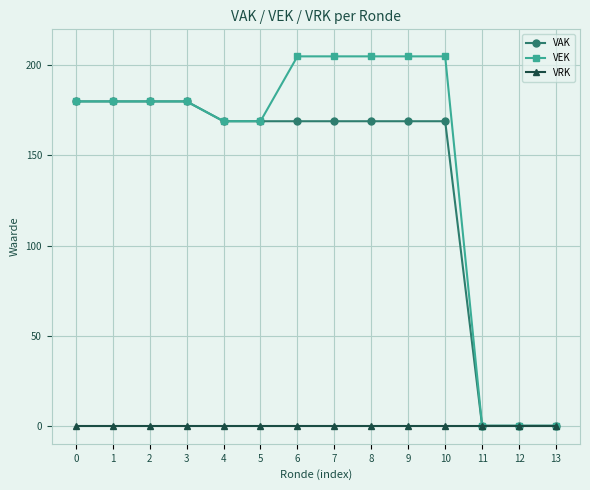

What are all the series names shown in the legend?

VAK, VEK, VRK